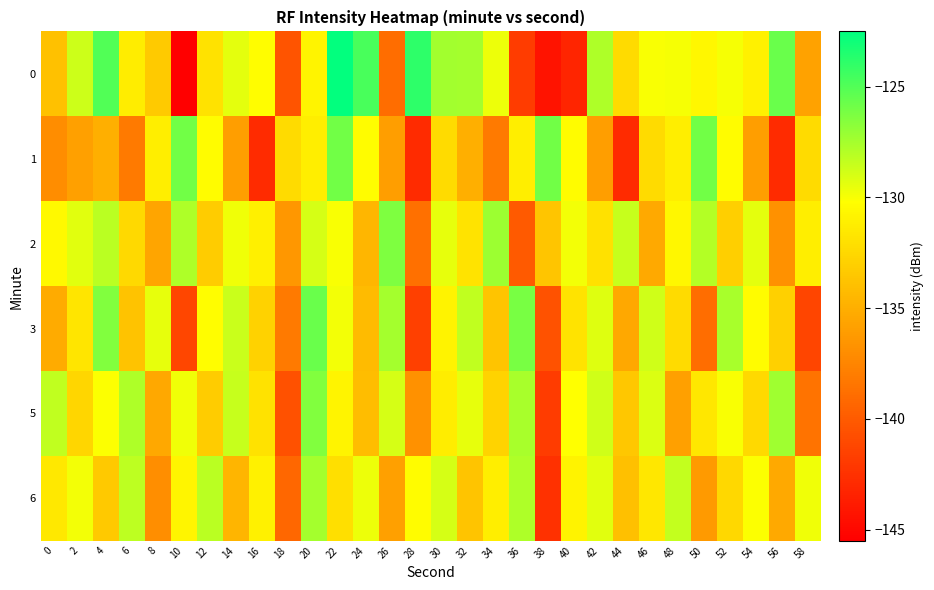

What is the smallest value displayed?

-145.4